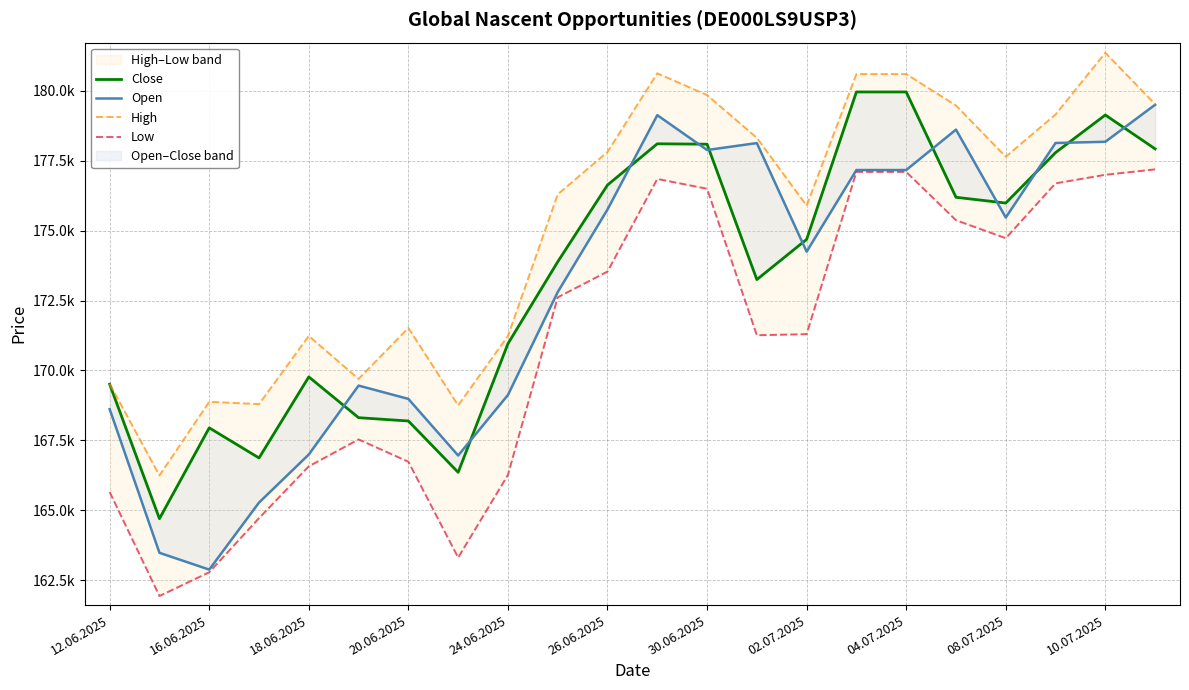

What is the difference between the maximum and minimum values in the High series?

15124